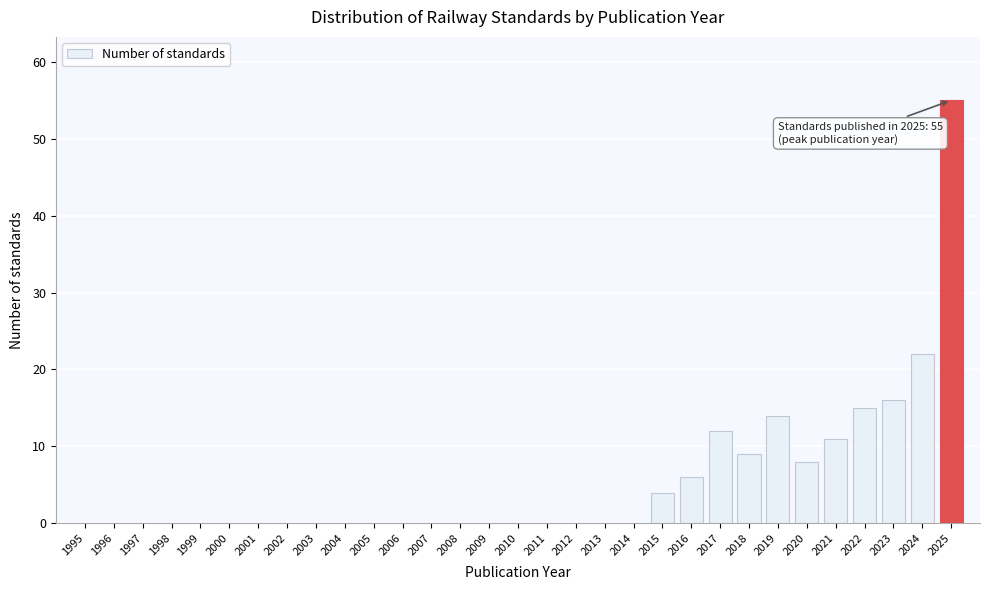

Between 2009 and 2016, which is larger?

2016